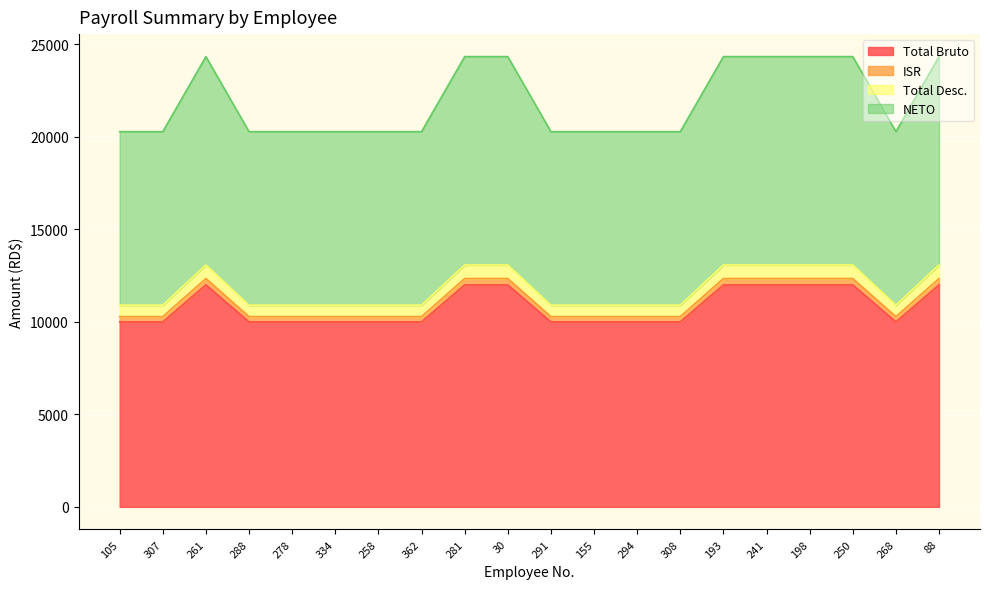

True or false: NETO and Total Bruto intersect in this chart.

False